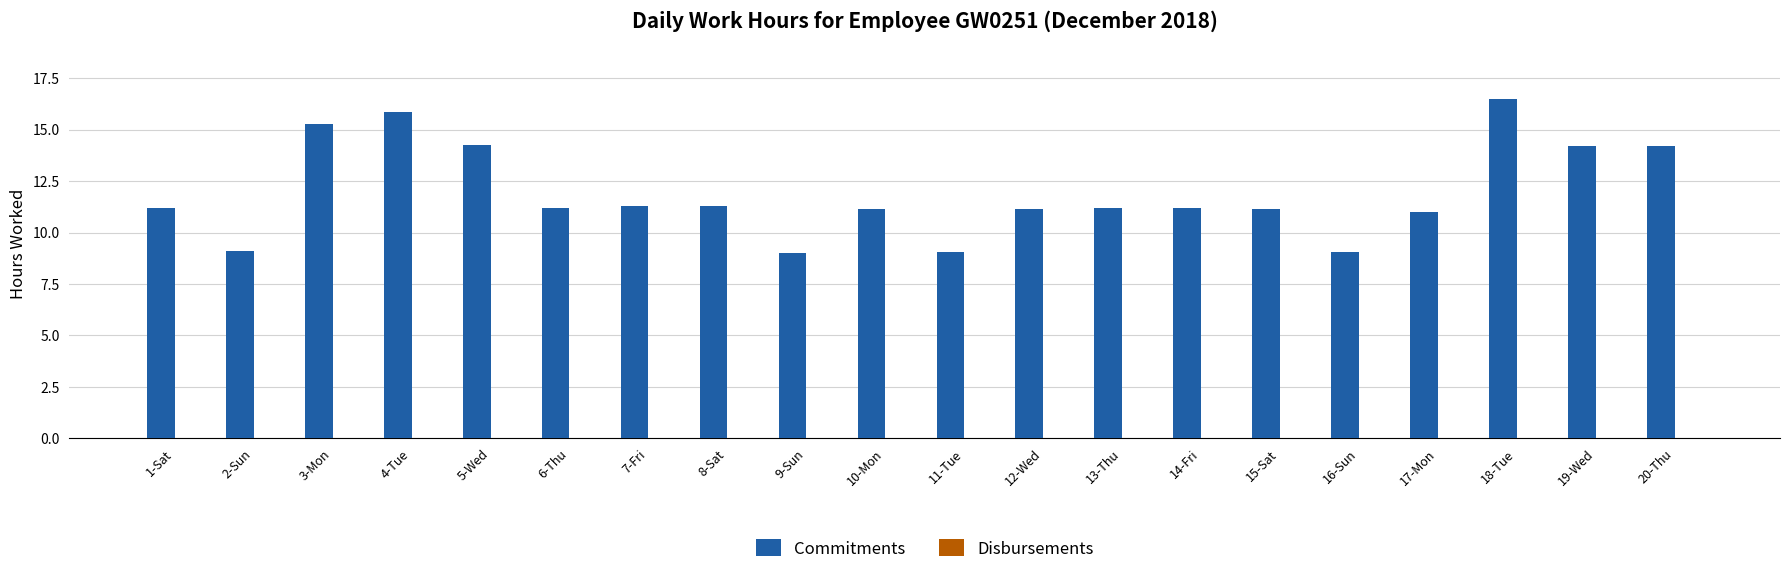

What is the sum of the values at 1-Sat and 5-Wed?

25.5